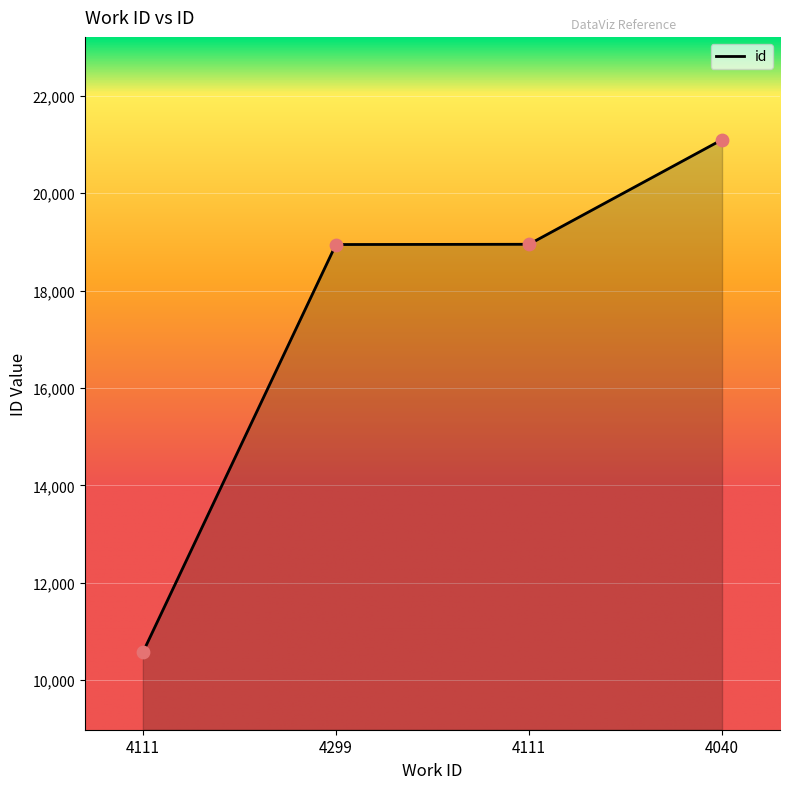

What is the change in value from 4111 to 4299?

+8376